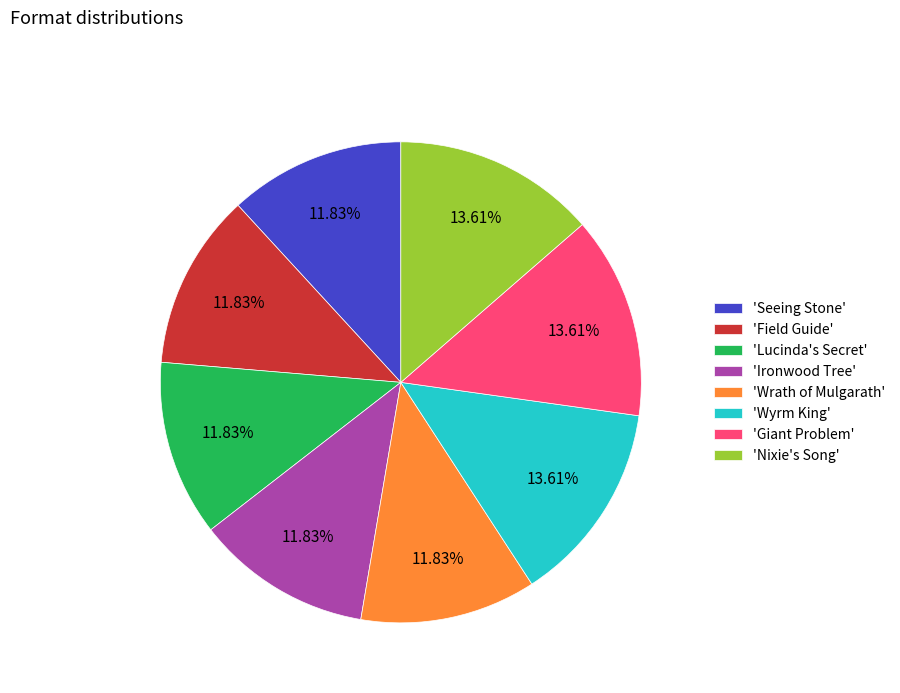

Is there a majority slice in this chart?

No